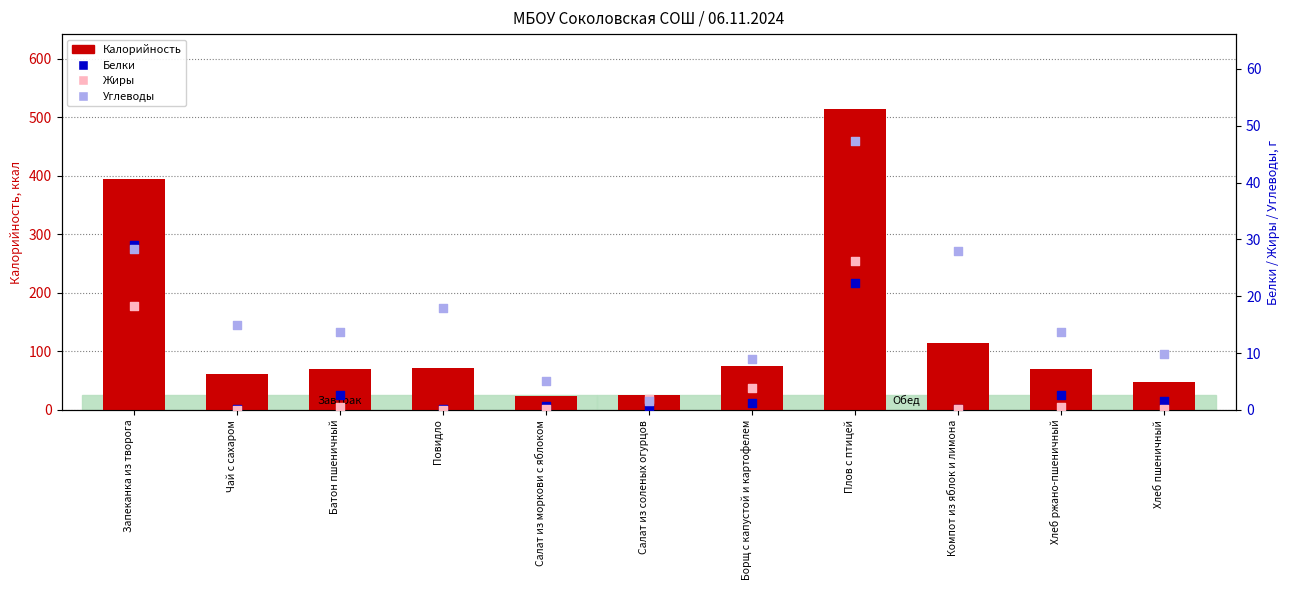

What is the total value across all series at Хлеб пшеничный?

58.4